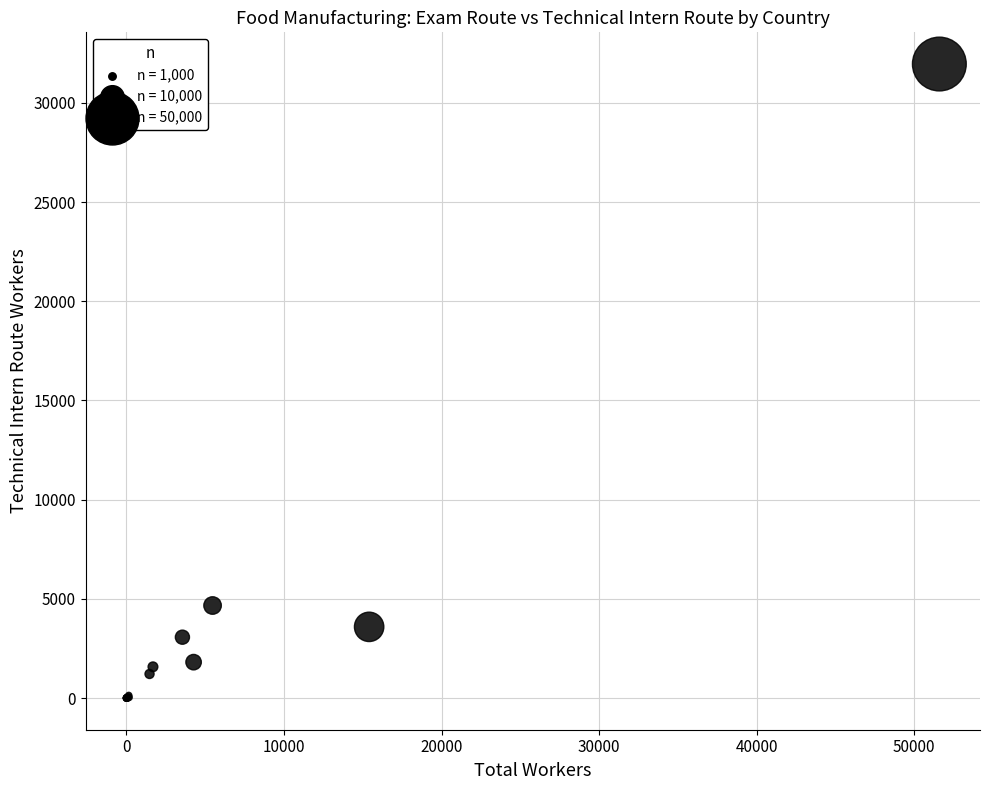

What Y value in the scatter plot is closest to 15981?

4664